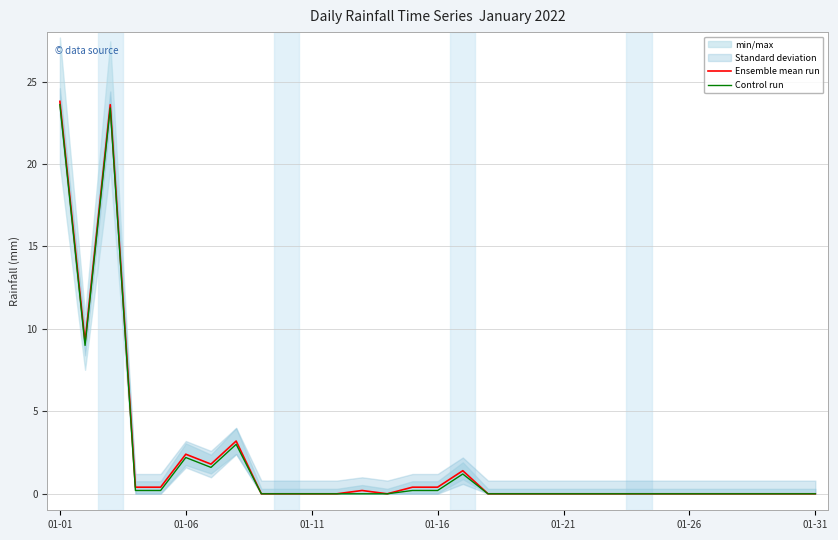

Which series has the largest total across all categories?

Ensemble mean run